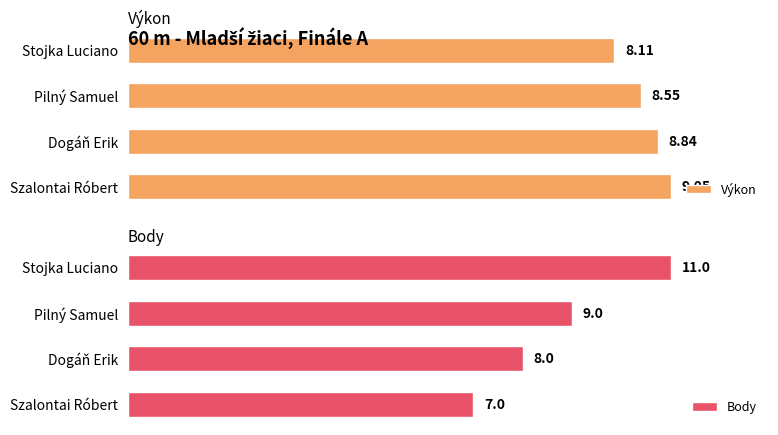

How many bars are there in total?

8